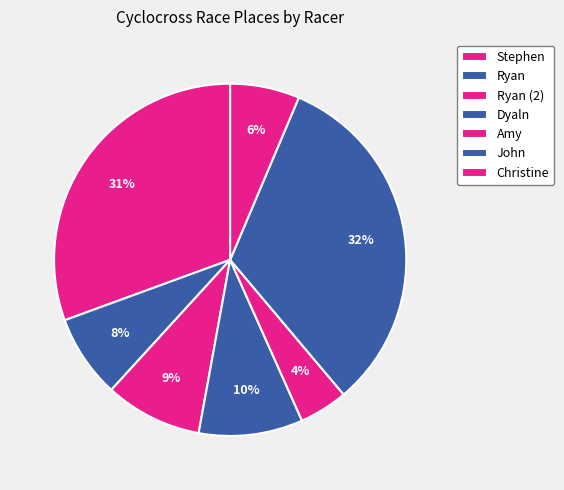

Count the number of slices in the pie.

7